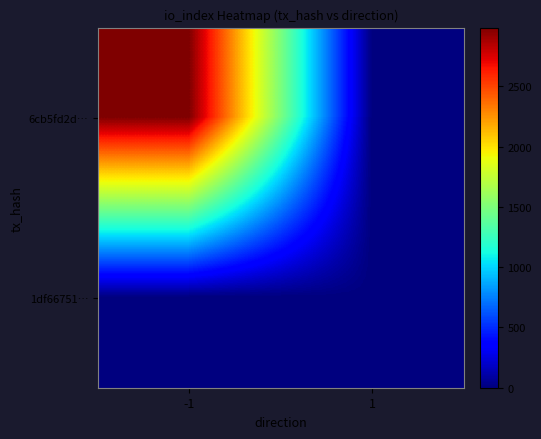

At which category is the sum across all series the highest?

-1